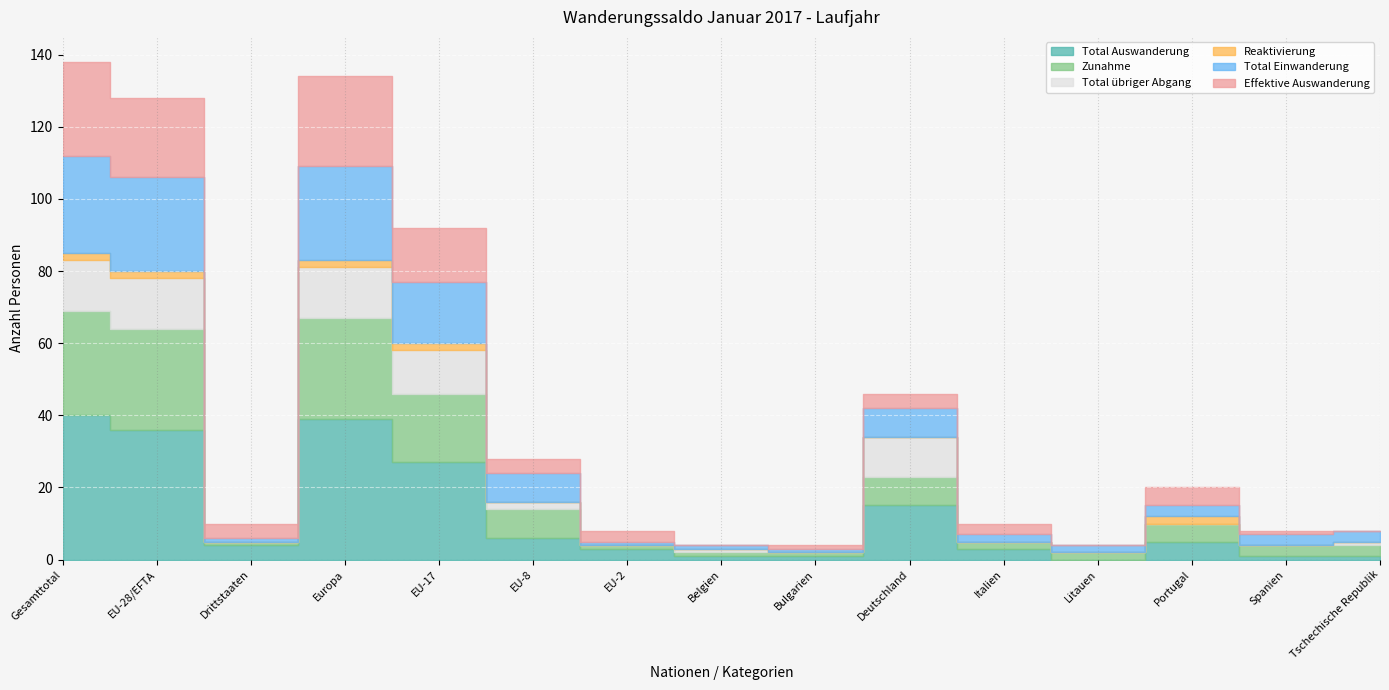

What is the difference between the maximum and minimum values in the Total Einwanderung series?

26